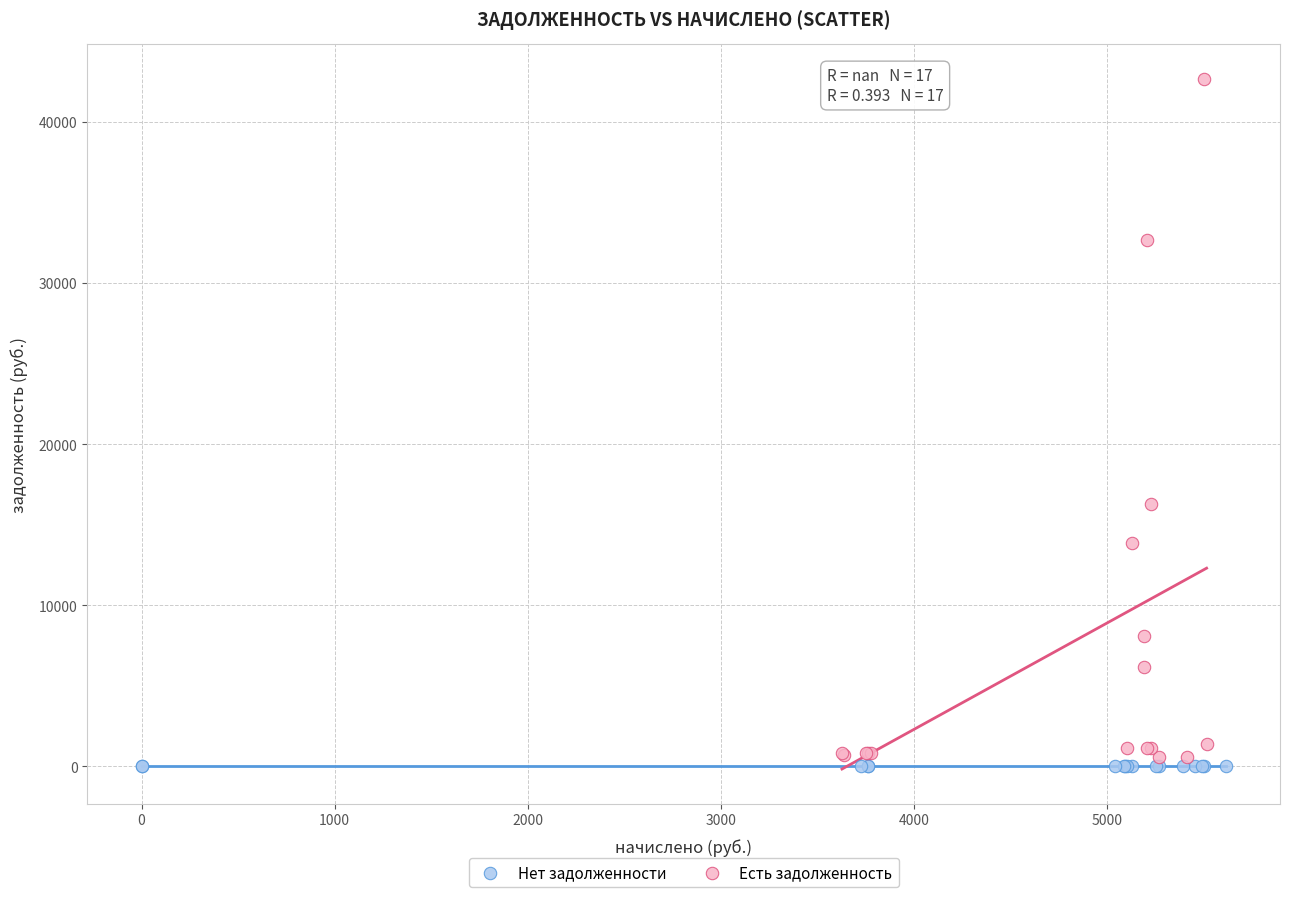

Which series reaches the maximum Y coordinate?

Есть задолженность